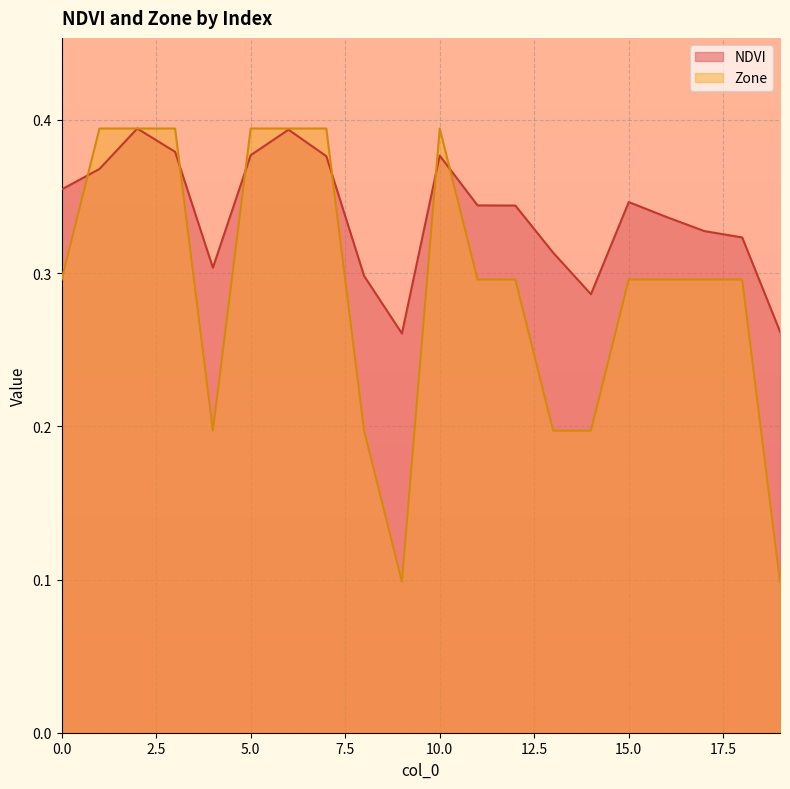

Reading right to left, transcribe all the data shown in this chart.

NDVI: 19=0.3	18=0.3	17=0.3	16=0.3	15=0.3	14=0.3	13=0.3	12=0.3	11=0.3	10=0.4	9=0.3	8=0.3	7=0.4	6=0.4	5=0.4	4=0.3	3=0.4	2=0.4	1=0.4	0=0.4
Zone: 19=0.1	18=0.3	17=0.3	16=0.3	15=0.3	14=0.2	13=0.2	12=0.3	11=0.3	10=0.4	9=0.1	8=0.2	7=0.4	6=0.4	5=0.4	4=0.2	3=0.4	2=0.4	1=0.4	0=0.3